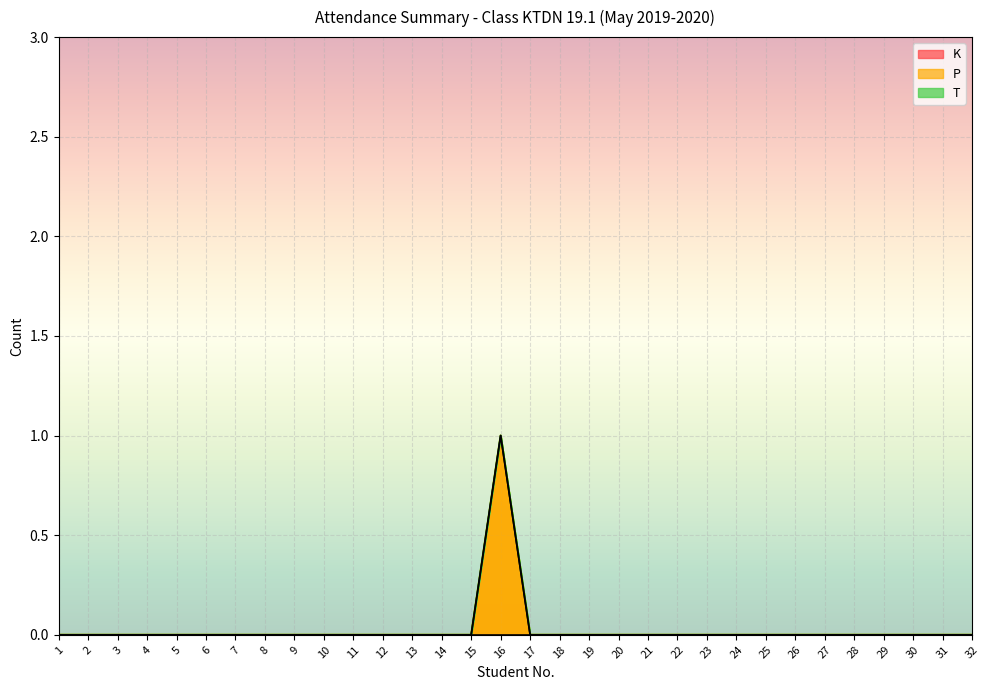

Reading left to right, what are all the values shown in this chart?

K: 0	0	0	0	0	0	0	0	0	0	0	0	0	0	0	0	0	0	0	0	0	0	0	0	0	0	0	0	0	0	0	0
P: 0	0	0	0	0	0	0	0	0	0	0	0	0	0	0	1	0	0	0	0	0	0	0	0	0	0	0	0	0	0	0	0
T: 0	0	0	0	0	0	0	0	0	0	0	0	0	0	0	0	0	0	0	0	0	0	0	0	0	0	0	0	0	0	0	0